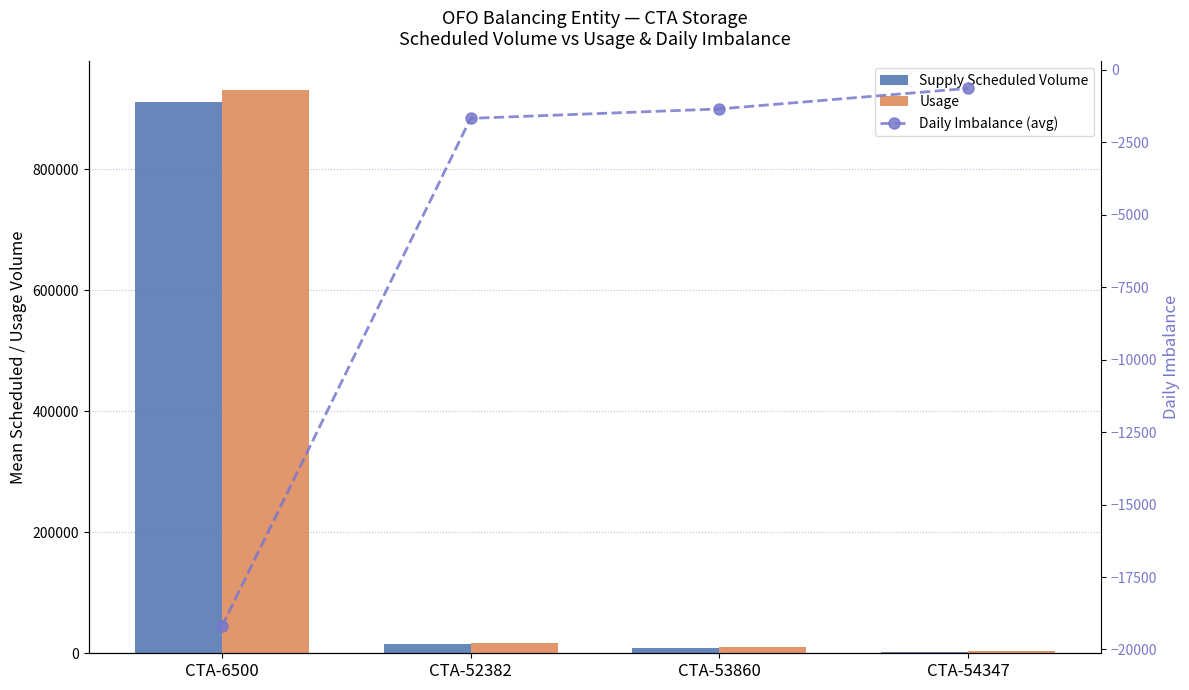

Where is Usage nearest to the value 467386?

CTA-52382